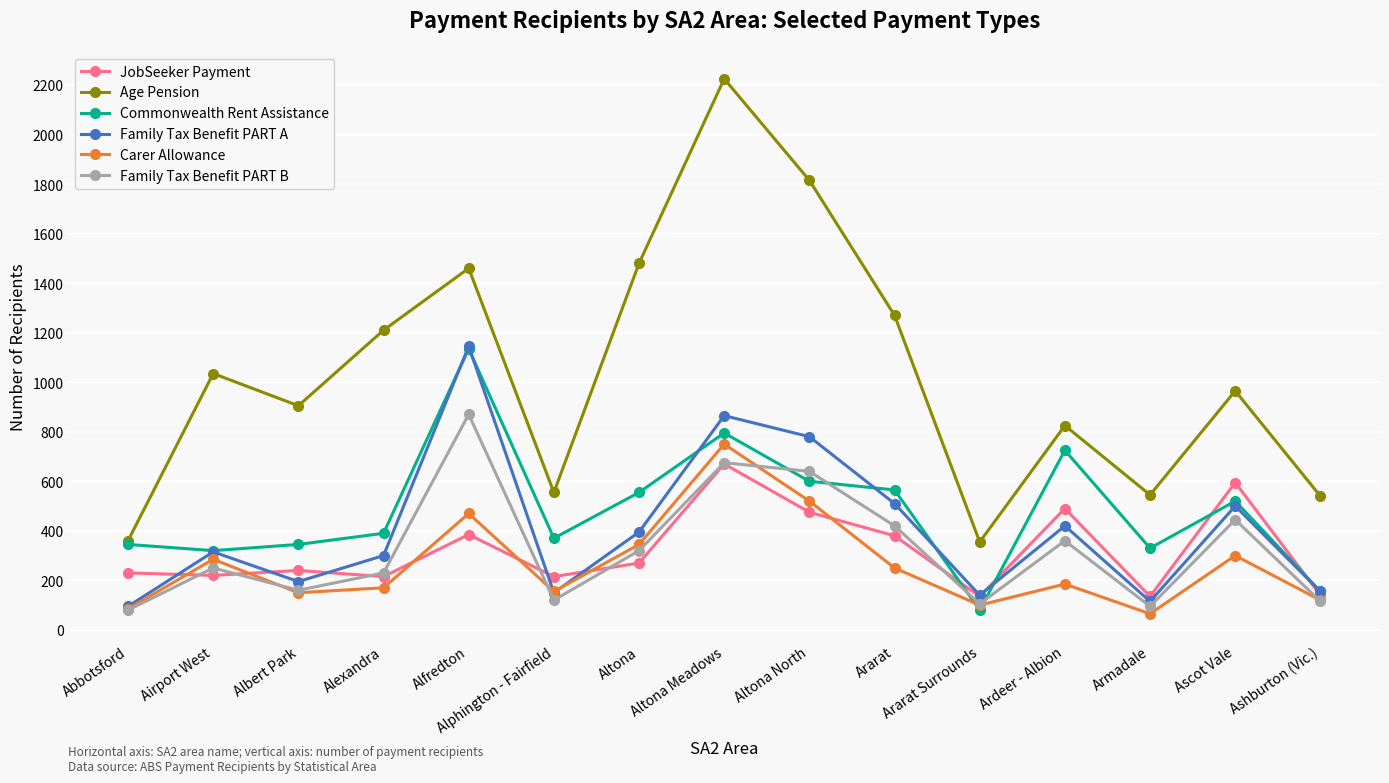

Which category has the highest value in the Family Tax Benefit PART B series?

Alfredton